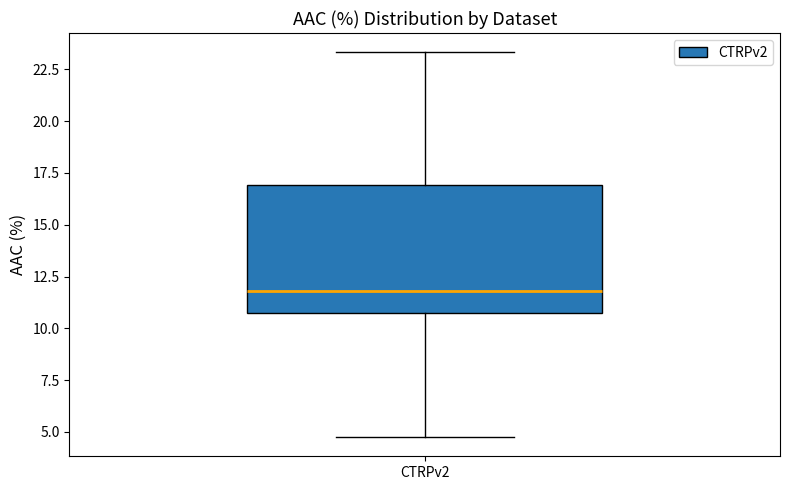

Where is the lower edge of the box for CTRPv2 on the y-axis? The values are not printed on the chart, so give them approximately, as read against the axis.

10.5